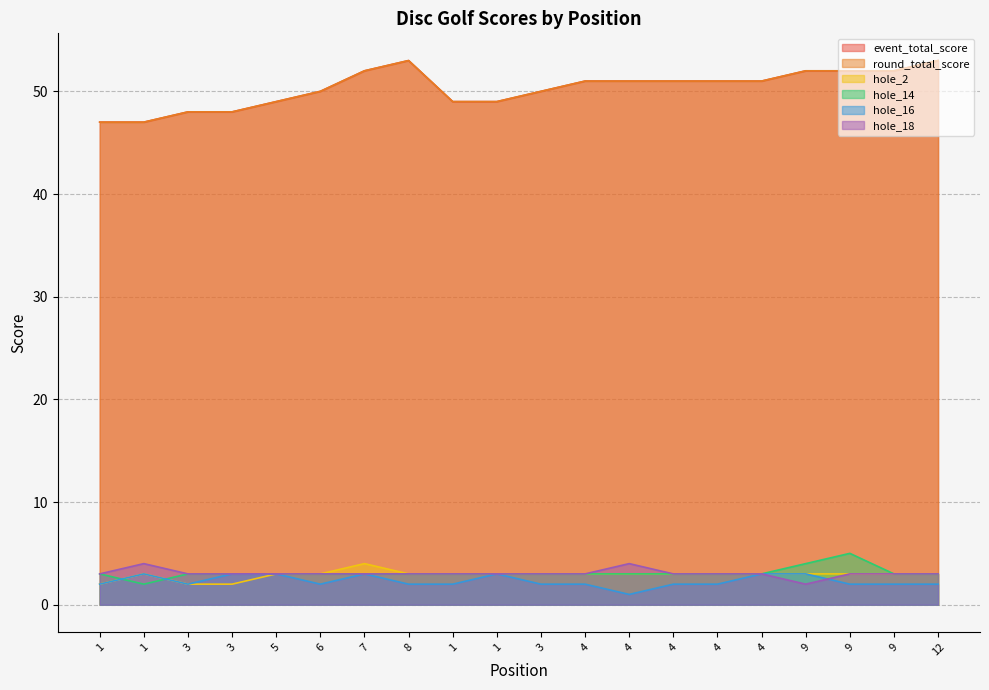

Is the value of event_total_score at 1 greater than the value of hole_2 at 5?

Yes